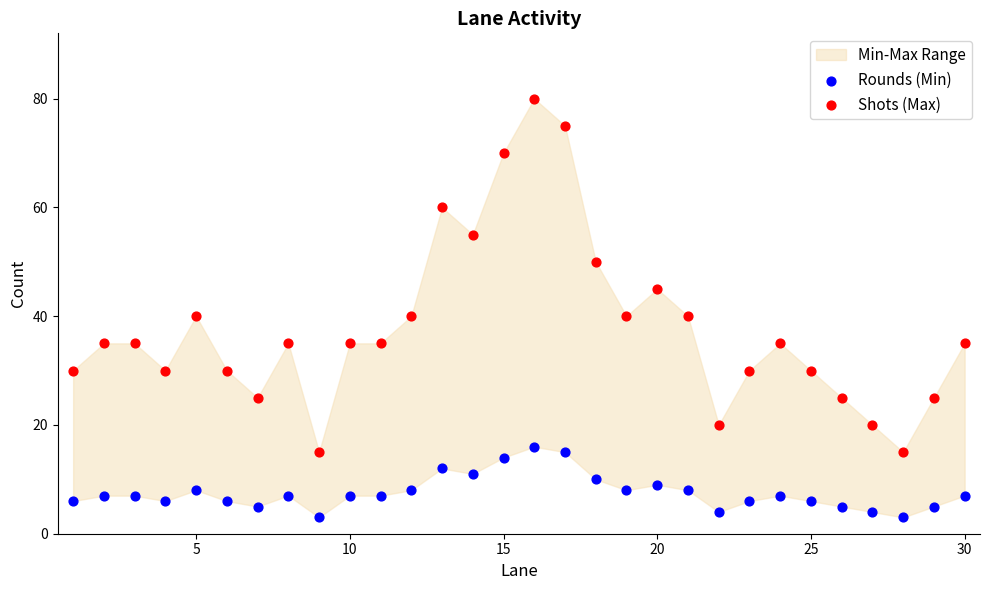

Which series contains the lowest Y value?

Rounds (Min)